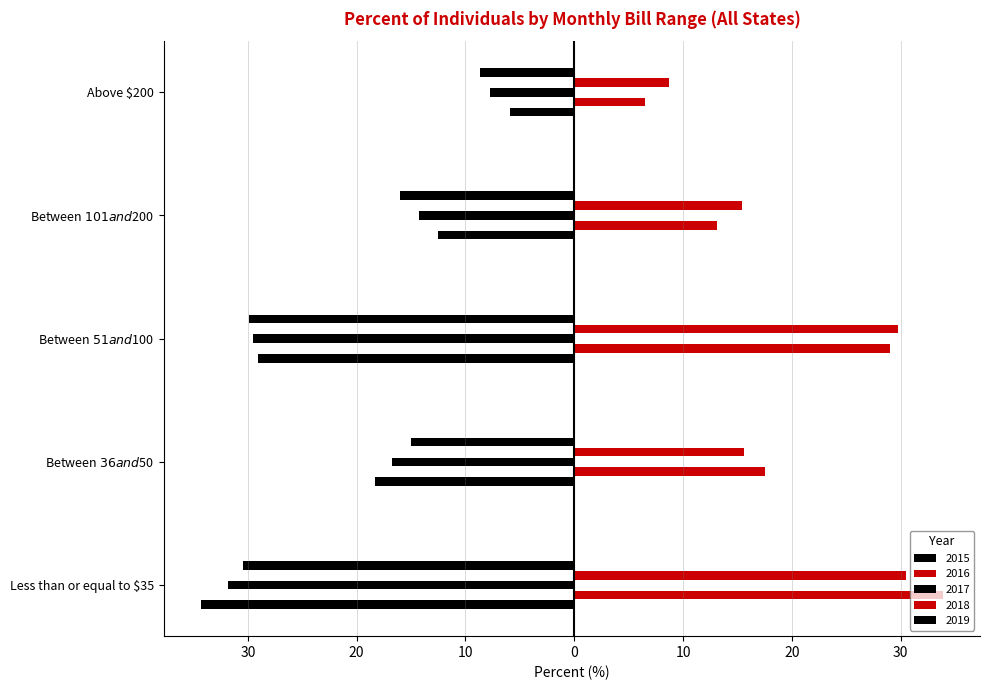

What is the sum of all 2015 values?

-100.1